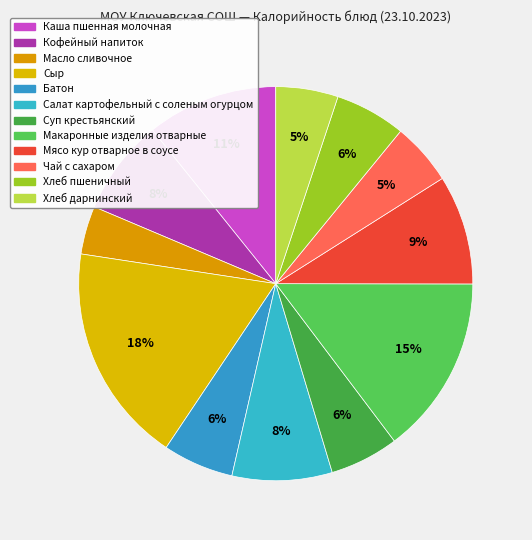

To the nearest percent, what is the difference between the largest and smallest slice percentages?

14%